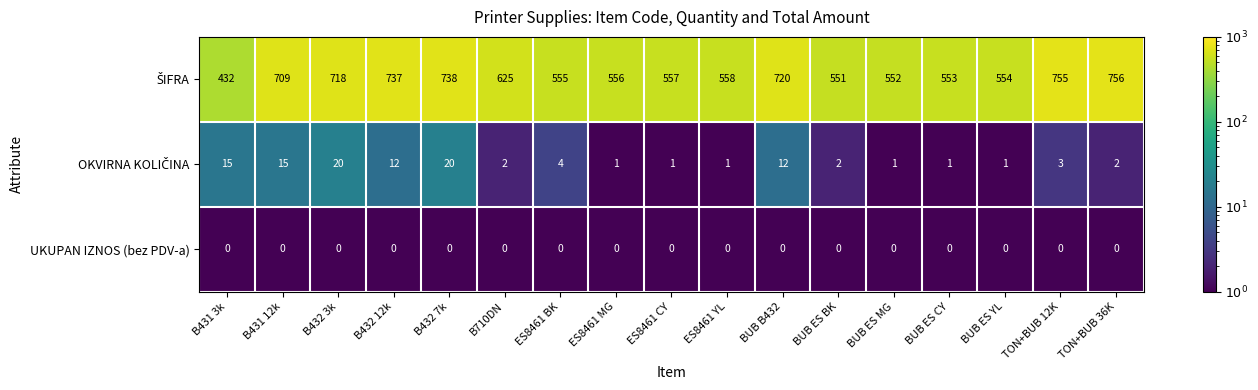

What is the total value across all series at TON+BUB 12K?

758